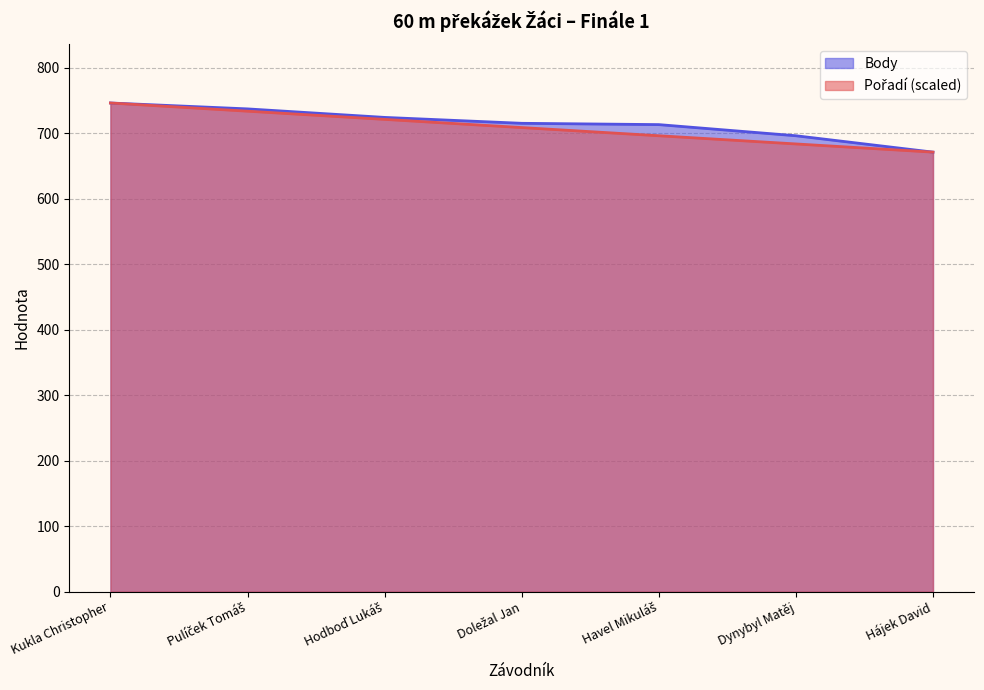

What is the approximate value of Pořadí at Pulíček Tomáš?

733.5